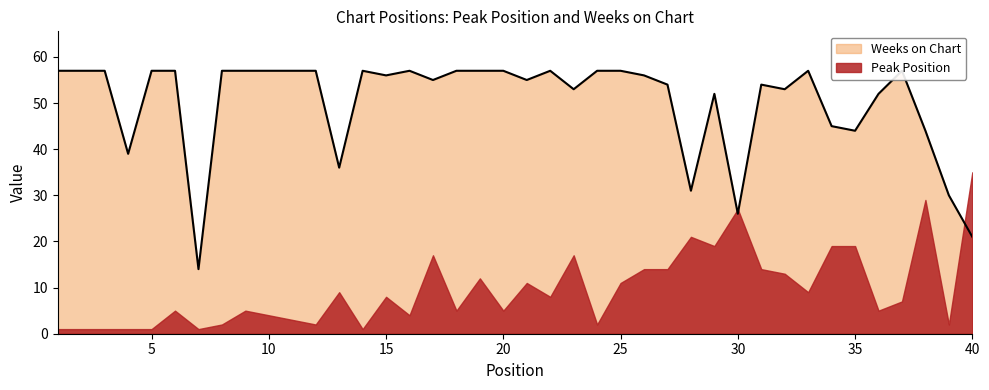

Does the chart have visible grid lines?

No